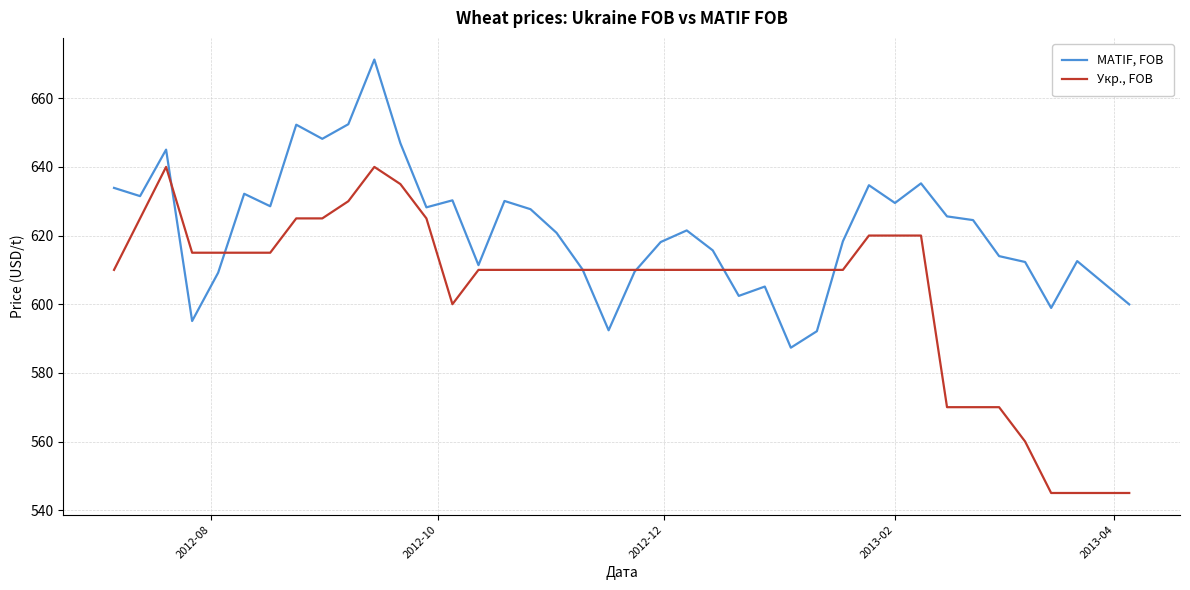

Which series has the largest total across all categories?

MATIF, FOB